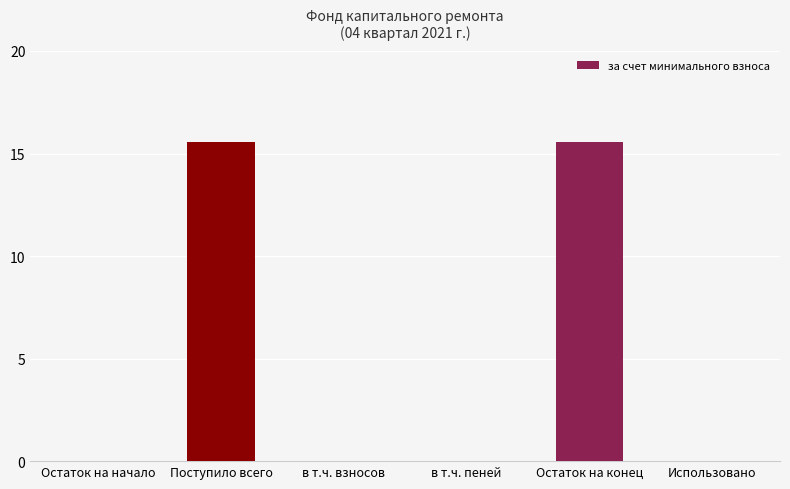

What is the maximum value shown in the chart?

15.6